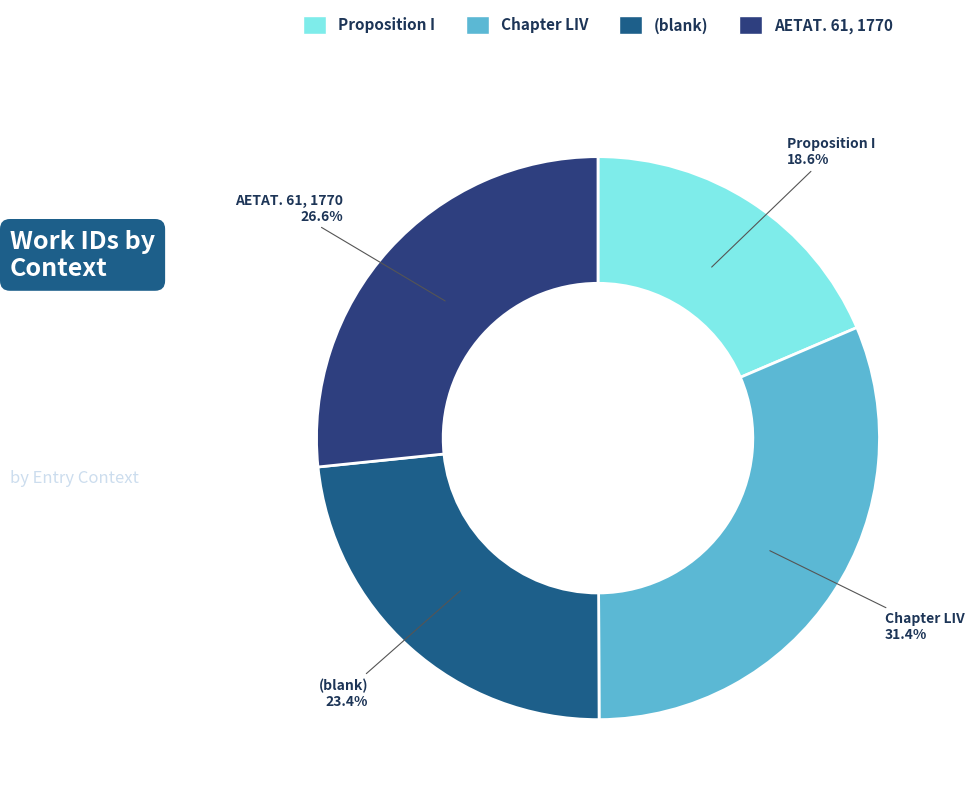

Does (blank) account for over 50% of the chart?

No